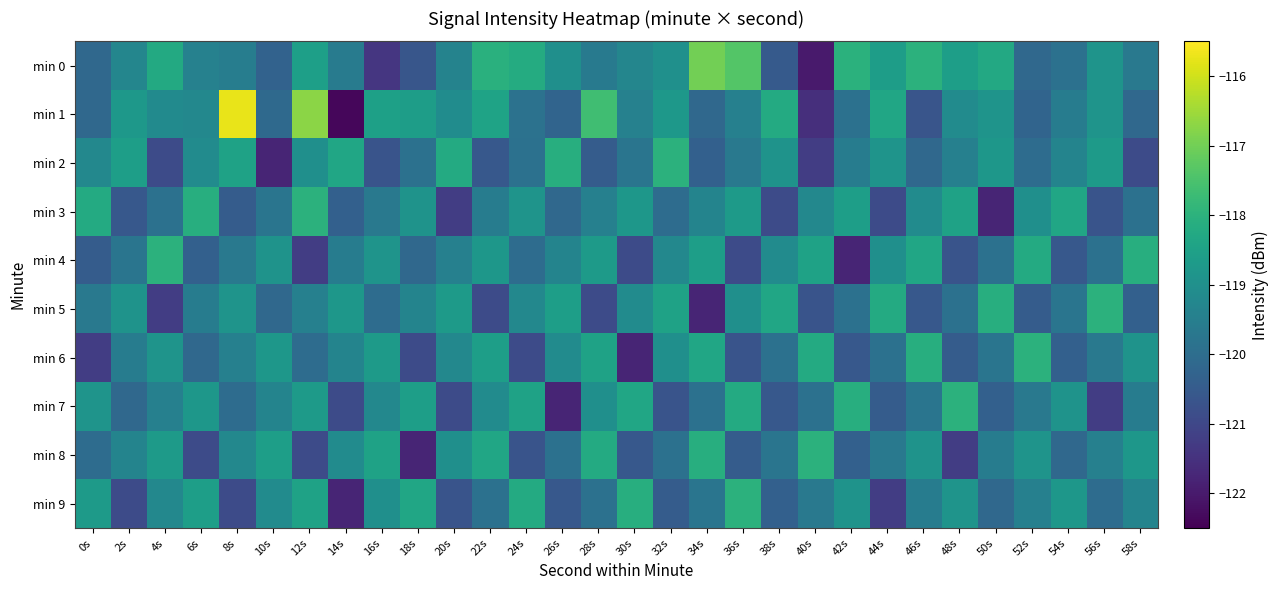

Reading right to left, what are all the values shown in this chart?

min 0: 58s=-119.7	56s=-118.9	54s=-119.9	52s=-120.1	50s=-118.3	48s=-118.6	46s=-118.0	44s=-118.6	42s=-118.0	40s=-122.0	38s=-120.5	36s=-117.4	34s=-117.0	32s=-119.0	30s=-119.3	28s=-119.6	26s=-119.0	24s=-118.2	22s=-118.1	20s=-119.4	18s=-120.6	16s=-121.4	14s=-119.6	12s=-118.5	10s=-120.3	8s=-119.5	6s=-119.4	4s=-118.3	2s=-119.3	0s=-120.1
min 1: 58s=-120.1	56s=-118.9	54s=-119.6	52s=-120.2	50s=-118.9	48s=-119.1	46s=-120.7	44s=-118.3	42s=-119.9	40s=-121.5	38s=-118.2	36s=-119.5	34s=-120.1	32s=-118.8	30s=-119.4	28s=-117.7	26s=-120.2	24s=-119.9	22s=-118.4	20s=-119.1	18s=-118.6	16s=-118.5	14s=-122.4	12s=-116.7	10s=-120.1	8s=-115.7	6s=-119.2	4s=-119.1	2s=-118.8	0s=-120.1
min 2: 58s=-120.9	56s=-118.7	54s=-119.3	52s=-120.0	50s=-118.8	48s=-119.5	46s=-120.1	44s=-118.9	42s=-119.6	40s=-121.2	38s=-118.9	36s=-119.7	34s=-120.3	32s=-118.0	30s=-119.8	28s=-120.5	26s=-118.1	24s=-119.9	22s=-120.6	20s=-118.2	18s=-119.9	16s=-120.7	14s=-118.3	12s=-119.0	10s=-121.8	8s=-118.5	6s=-119.1	4s=-120.9	2s=-118.6	0s=-119.2
min 3: 58s=-119.9	56s=-120.7	54s=-118.3	52s=-119.0	50s=-121.8	48s=-118.5	46s=-119.1	44s=-120.9	42s=-118.6	40s=-119.2	38s=-120.9	36s=-118.7	34s=-119.3	32s=-120.0	30s=-118.8	28s=-119.5	26s=-120.1	24s=-118.9	22s=-119.6	20s=-121.2	18s=-118.9	16s=-119.7	14s=-120.3	12s=-118.0	10s=-119.8	8s=-120.5	6s=-118.1	4s=-119.9	2s=-120.6	0s=-118.2
min 4: 58s=-118.1	56s=-119.9	54s=-120.6	52s=-118.2	50s=-119.9	48s=-120.7	46s=-118.3	44s=-119.0	42s=-121.8	40s=-118.5	38s=-119.1	36s=-120.9	34s=-118.6	32s=-119.2	30s=-120.9	28s=-118.7	26s=-119.3	24s=-120.0	22s=-118.8	20s=-119.5	18s=-120.1	16s=-118.9	14s=-119.6	12s=-121.2	10s=-118.9	8s=-119.7	6s=-120.3	4s=-118.0	2s=-119.8	0s=-120.5
min 5: 58s=-120.3	56s=-118.0	54s=-119.8	52s=-120.5	50s=-118.1	48s=-119.9	46s=-120.6	44s=-118.2	42s=-119.9	40s=-120.7	38s=-118.3	36s=-119.0	34s=-121.8	32s=-118.5	30s=-119.1	28s=-120.9	26s=-118.6	24s=-119.2	22s=-120.9	20s=-118.7	18s=-119.3	16s=-120.0	14s=-118.8	12s=-119.5	10s=-120.1	8s=-118.9	6s=-119.6	4s=-121.2	2s=-118.9	0s=-119.7
min 6: 58s=-118.9	56s=-119.7	54s=-120.3	52s=-118.0	50s=-119.8	48s=-120.5	46s=-118.1	44s=-119.9	42s=-120.6	40s=-118.2	38s=-119.9	36s=-120.7	34s=-118.3	32s=-119.0	30s=-121.8	28s=-118.5	26s=-119.1	24s=-120.9	22s=-118.6	20s=-119.2	18s=-120.9	16s=-118.7	14s=-119.3	12s=-120.0	10s=-118.8	8s=-119.5	6s=-120.1	4s=-118.9	2s=-119.6	0s=-121.2
min 7: 58s=-119.6	56s=-121.2	54s=-118.9	52s=-119.7	50s=-120.3	48s=-118.0	46s=-119.8	44s=-120.5	42s=-118.1	40s=-119.9	38s=-120.6	36s=-118.2	34s=-119.9	32s=-120.7	30s=-118.3	28s=-119.0	26s=-121.8	24s=-118.5	22s=-119.1	20s=-120.9	18s=-118.6	16s=-119.2	14s=-120.9	12s=-118.7	10s=-119.3	8s=-120.0	6s=-118.8	4s=-119.5	2s=-120.1	0s=-118.9
min 8: 58s=-118.8	56s=-119.5	54s=-120.1	52s=-118.9	50s=-119.6	48s=-121.2	46s=-118.9	44s=-119.7	42s=-120.3	40s=-118.0	38s=-119.8	36s=-120.5	34s=-118.1	32s=-119.9	30s=-120.6	28s=-118.2	26s=-119.9	24s=-120.7	22s=-118.3	20s=-119.0	18s=-121.8	16s=-118.5	14s=-119.1	12s=-120.9	10s=-118.6	8s=-119.2	6s=-120.9	4s=-118.7	2s=-119.3	0s=-120.0
min 9: 58s=-119.3	56s=-120.0	54s=-118.8	52s=-119.5	50s=-120.1	48s=-118.9	46s=-119.6	44s=-121.2	42s=-118.9	40s=-119.7	38s=-120.3	36s=-118.0	34s=-119.8	32s=-120.5	30s=-118.1	28s=-119.9	26s=-120.6	24s=-118.2	22s=-119.9	20s=-120.7	18s=-118.3	16s=-119.0	14s=-121.8	12s=-118.5	10s=-119.1	8s=-120.9	6s=-118.6	4s=-119.2	2s=-120.9	0s=-118.7